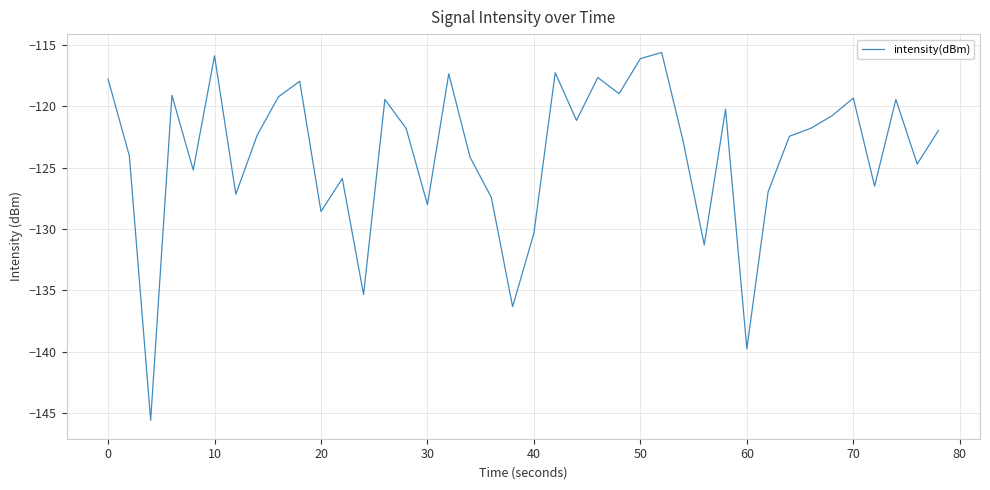

What is the greatest value displayed?

-115.6